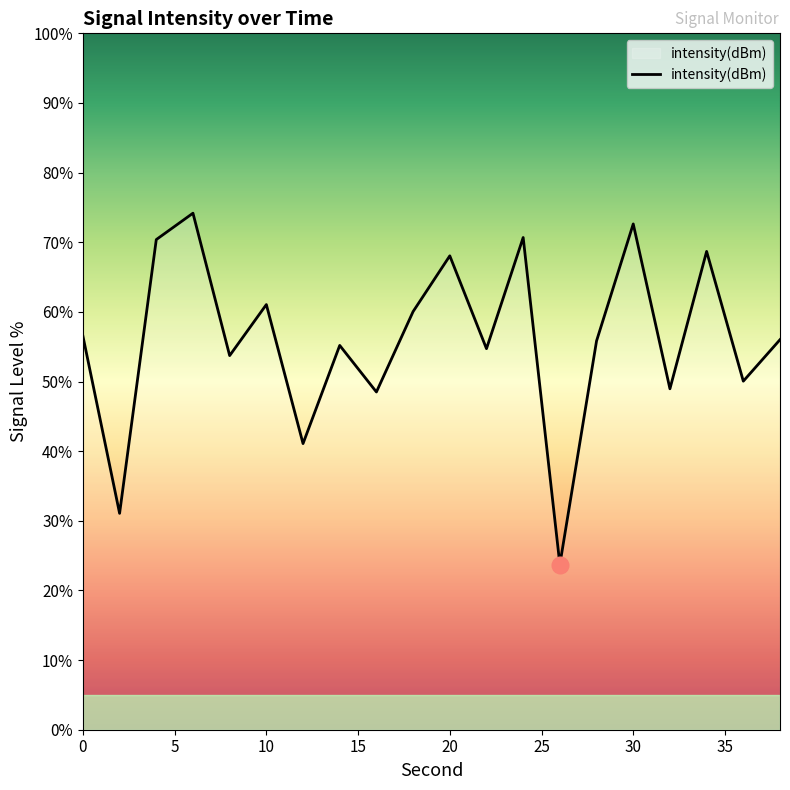

What is the minimum value shown in the chart?

23.7